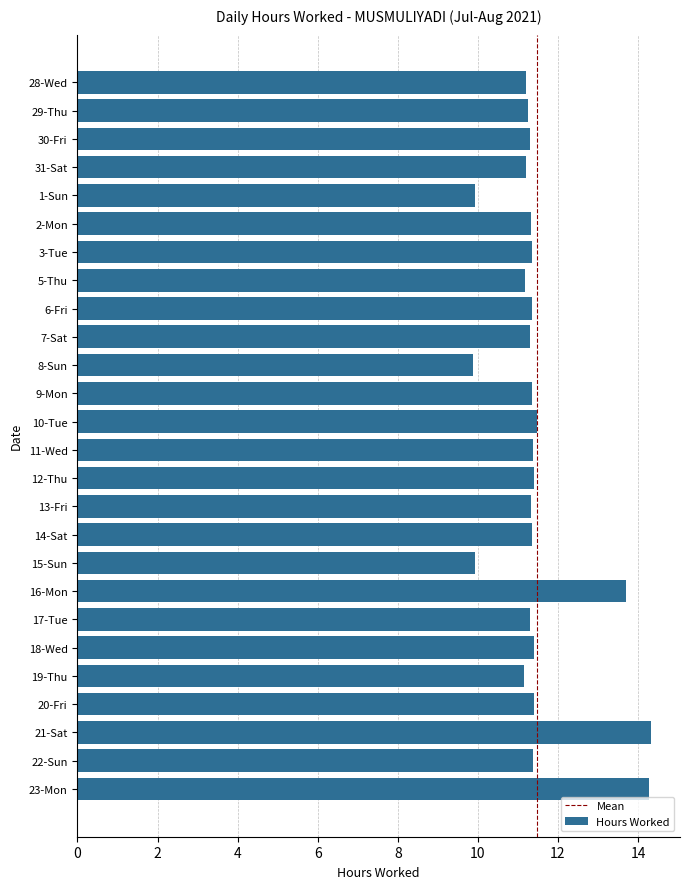

True or false: the data shows 4.2 at 14-Sat.

False